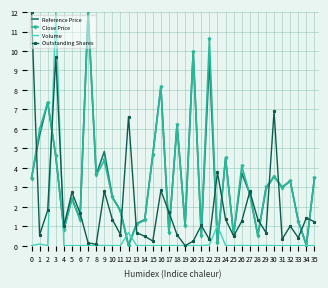

Which series changed the most between 9 and 21?

Reference Price